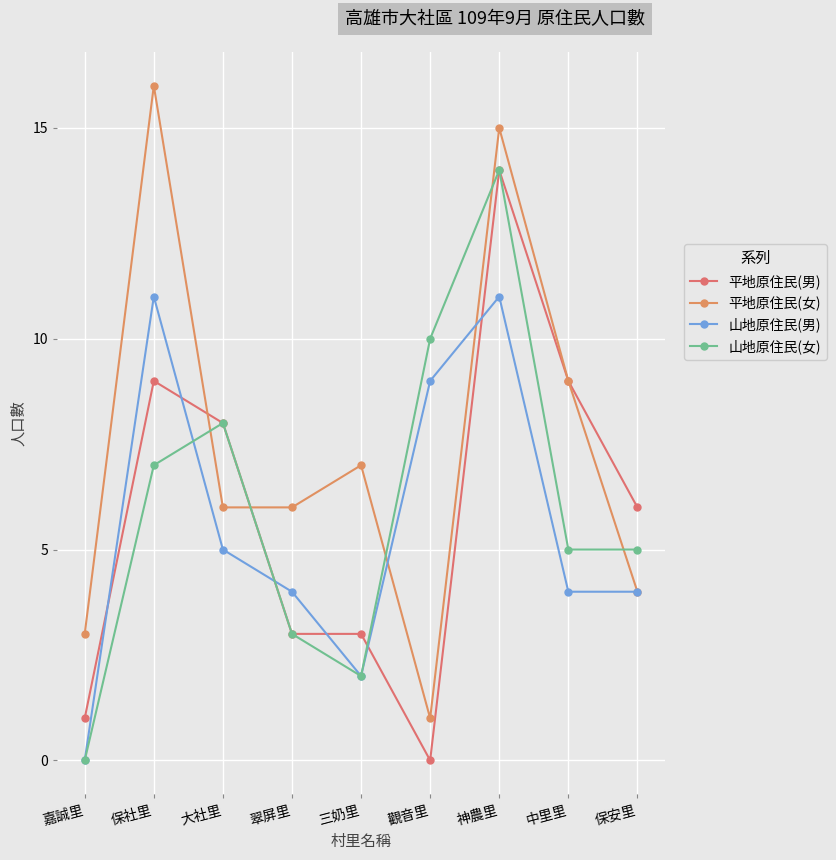

Rank the categories by 平地原住民(女) value from highest to lowest.

保社里, 神農里, 中里里, 三奶里, 大社里, 翠屏里, 保安里, 嘉誠里, 觀音里